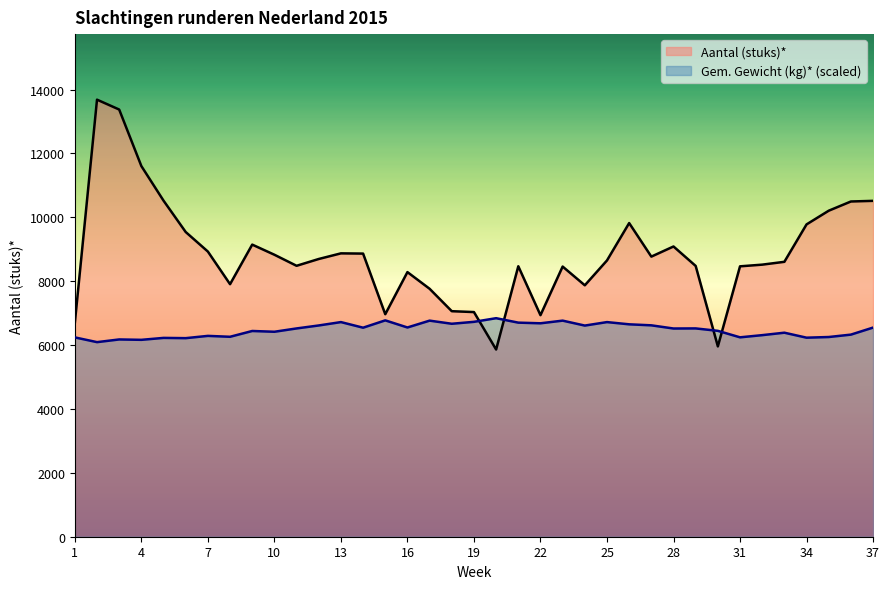

Rank the categories by Gem. Gewicht (kg)* value from lowest to highest.

2, 4, 3, 6, 5, 34, 1, 31, 35, 8, 7, 32, 36, 33, 10, 9, 30, 28, 11, 29, 14, 37, 16, 24, 12, 27, 26, 18, 22, 21, 25, 13, 19, 17, 23, 15, 20